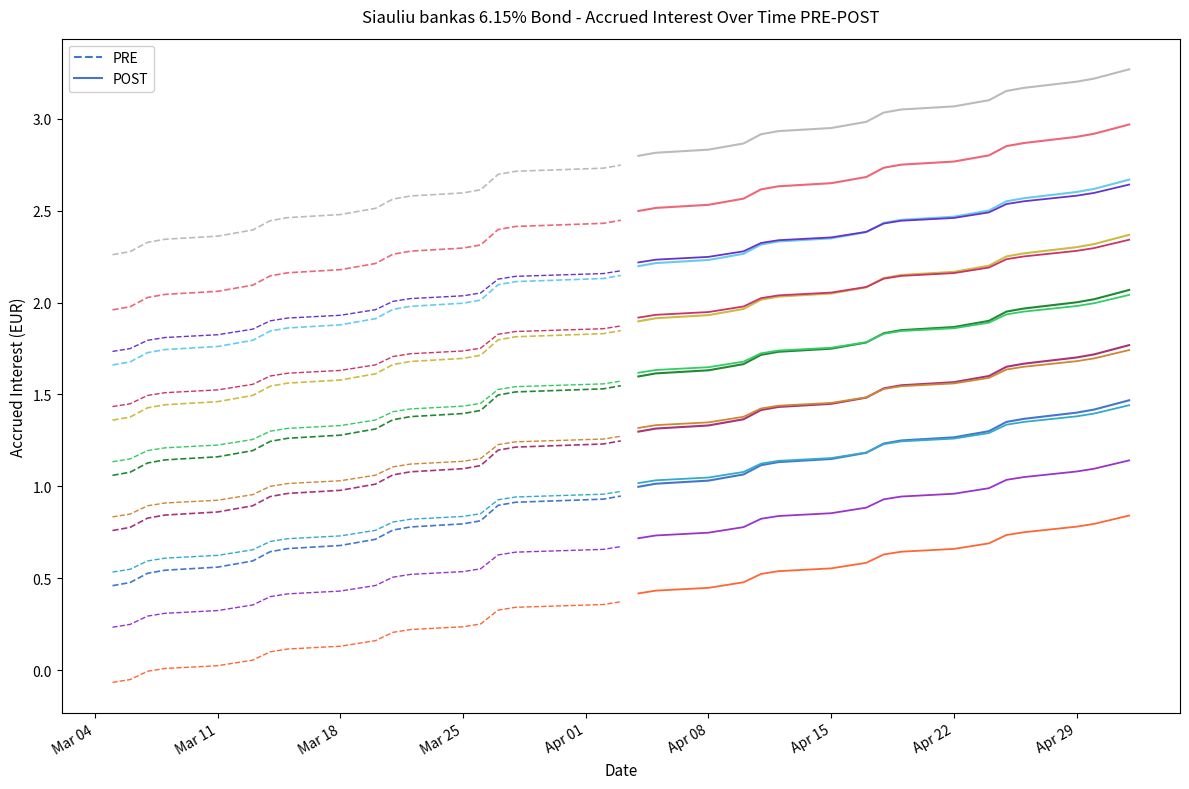

True or false: PRE and POST intersect in this chart.

False